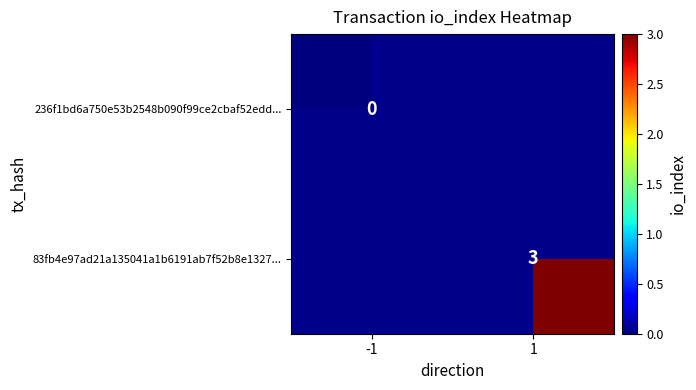

The value of 83fb4e97ad21a135041a1b6191ab7f52b8e1327... at 1 is 5. True or false?

False